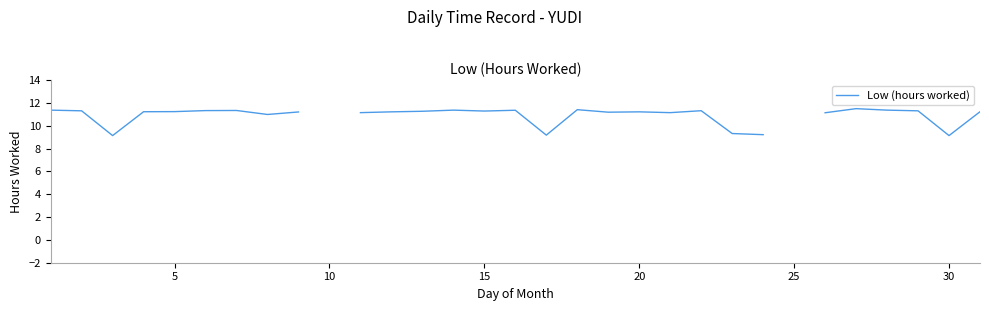

How many values exceed 11?

23